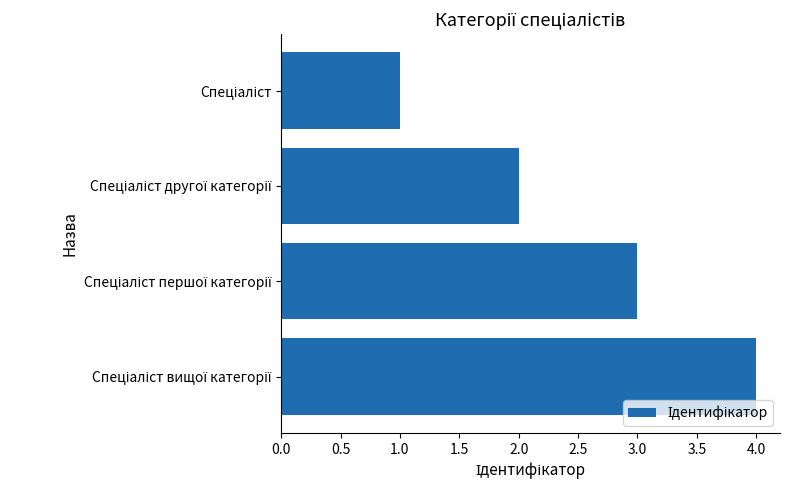

What is the difference between the maximum and minimum values?

3